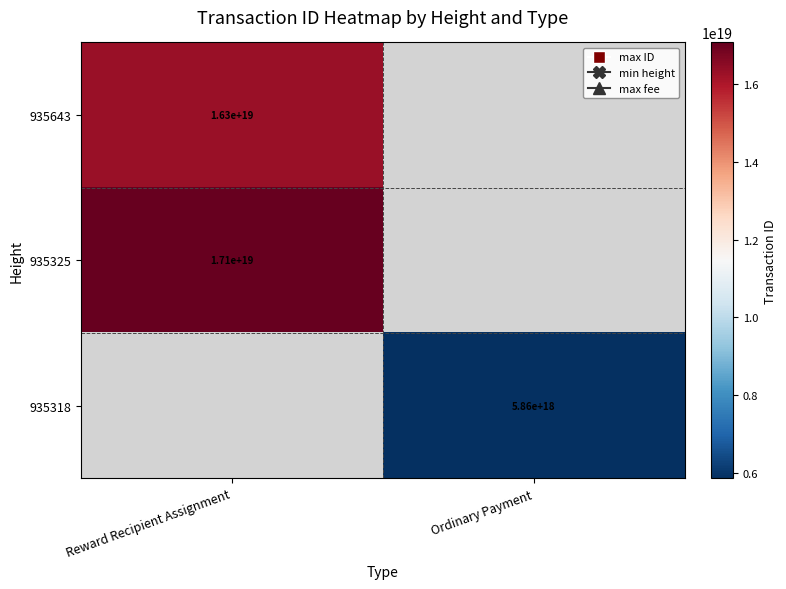

The value of 935325 at Reward Recipient Assignment is 7254429010734571520. True or false?

False